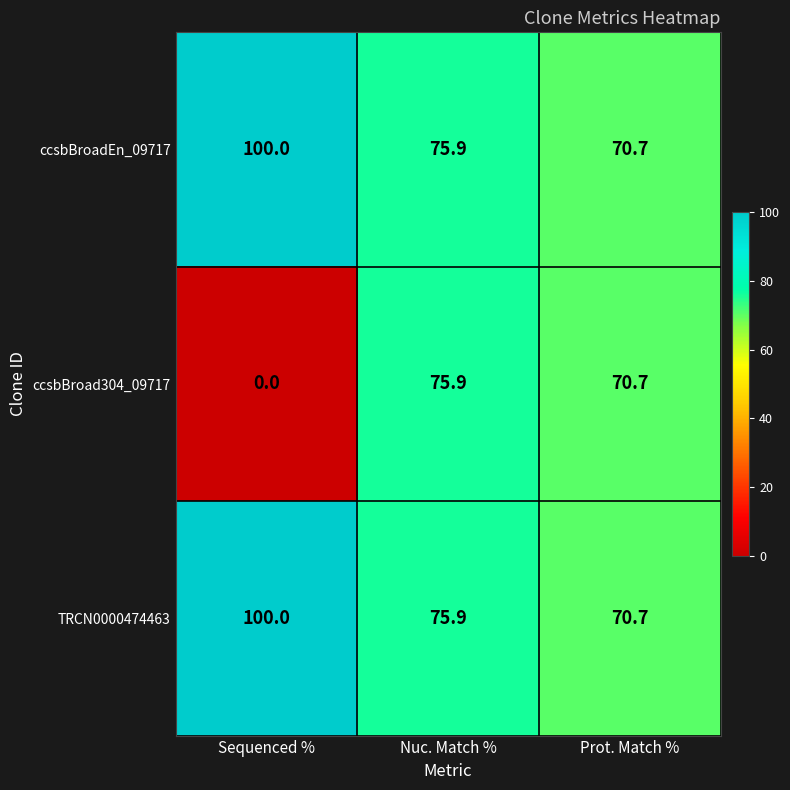

What is the difference between the maximum and minimum values in the ccsbBroad304_09717 series?

75.9